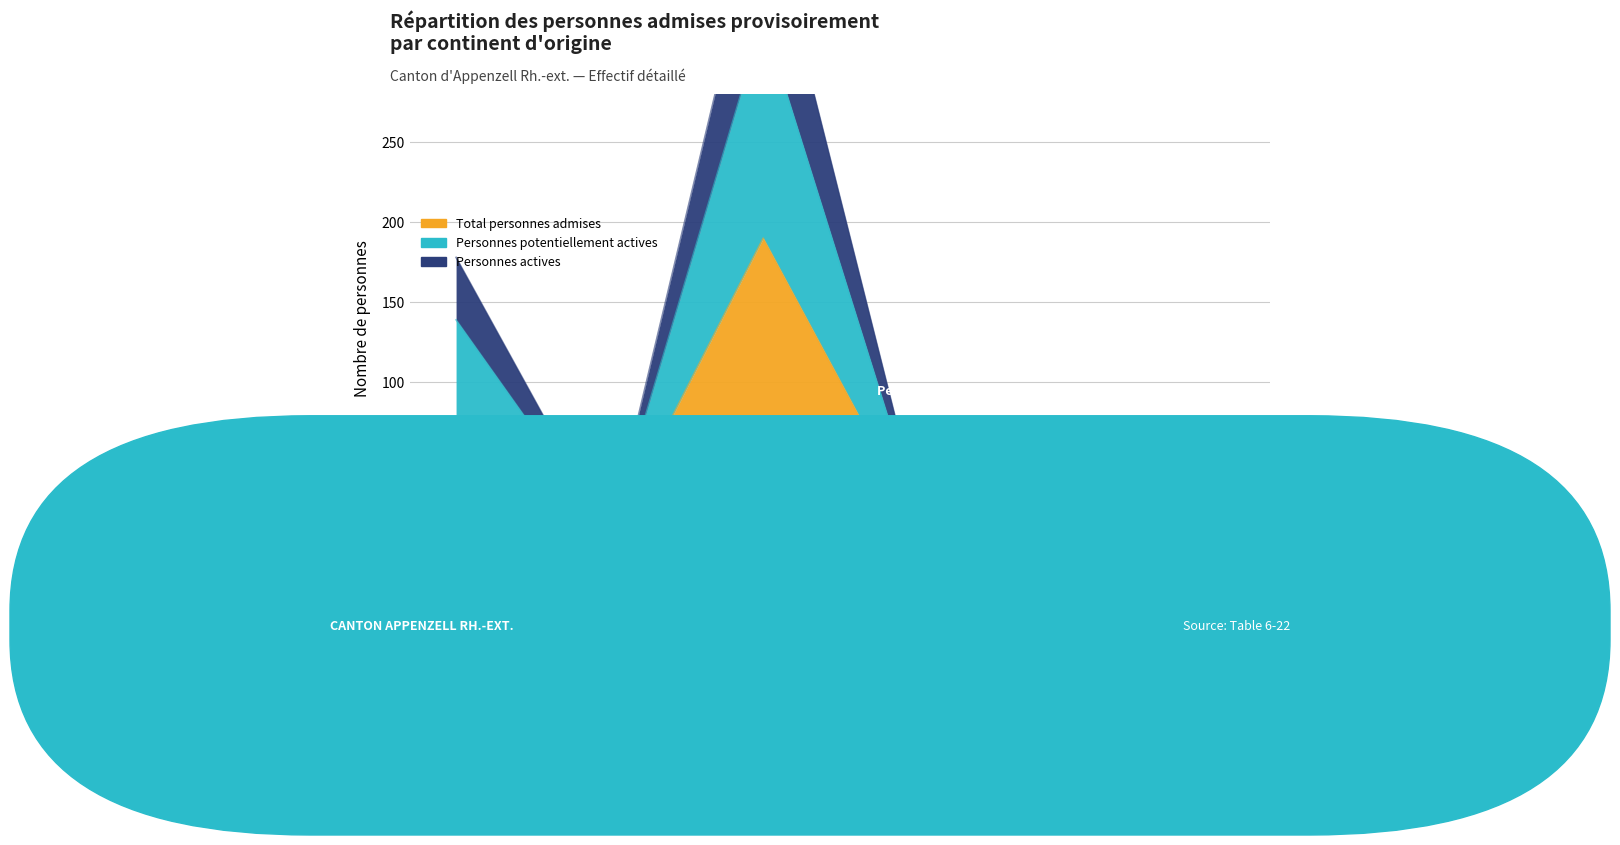

At which category does Total personnes admises reach its first local peak?

Asie